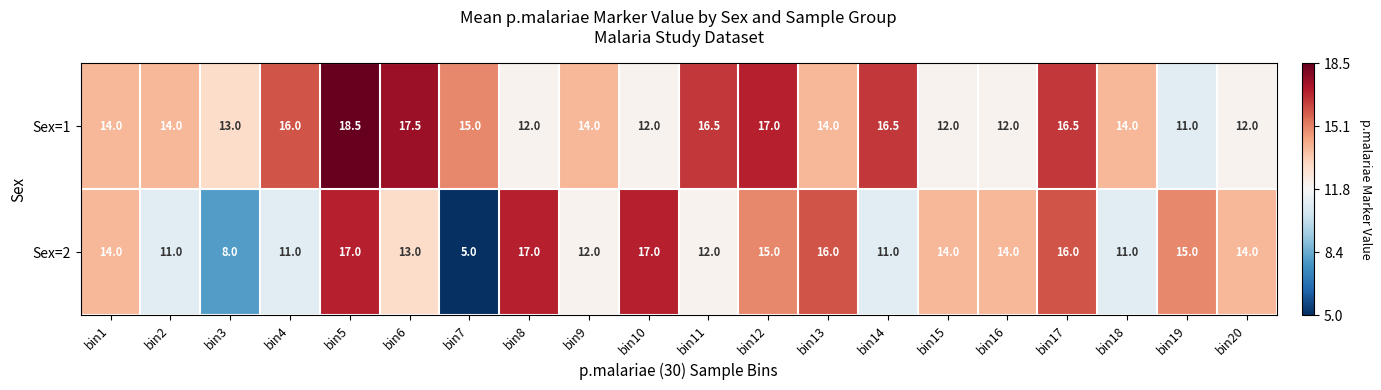

Which series has the largest total across all categories?

Sex=1